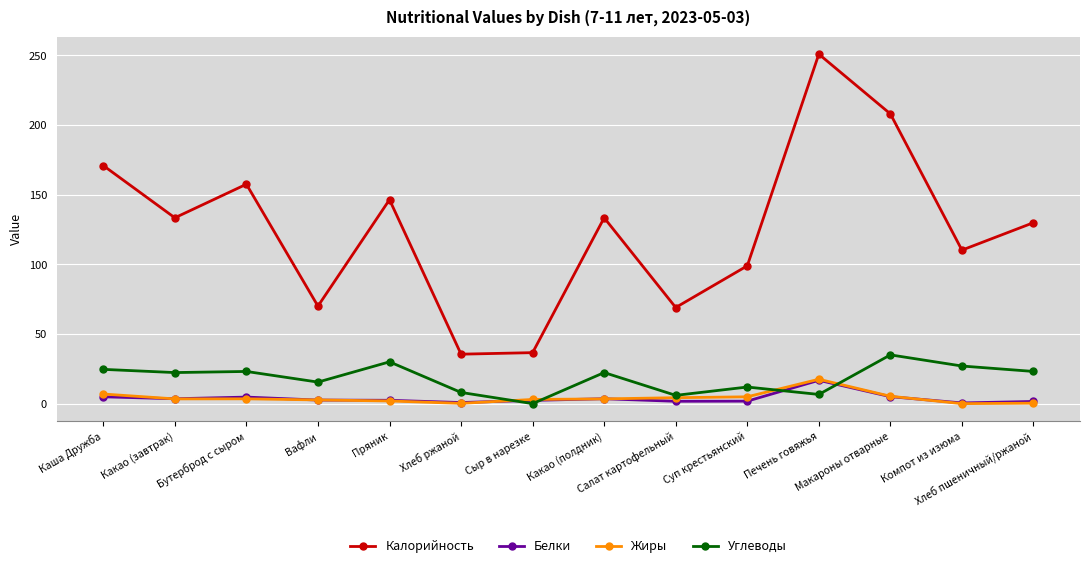

At which category is the sum across all series the highest?

Печень говяжья